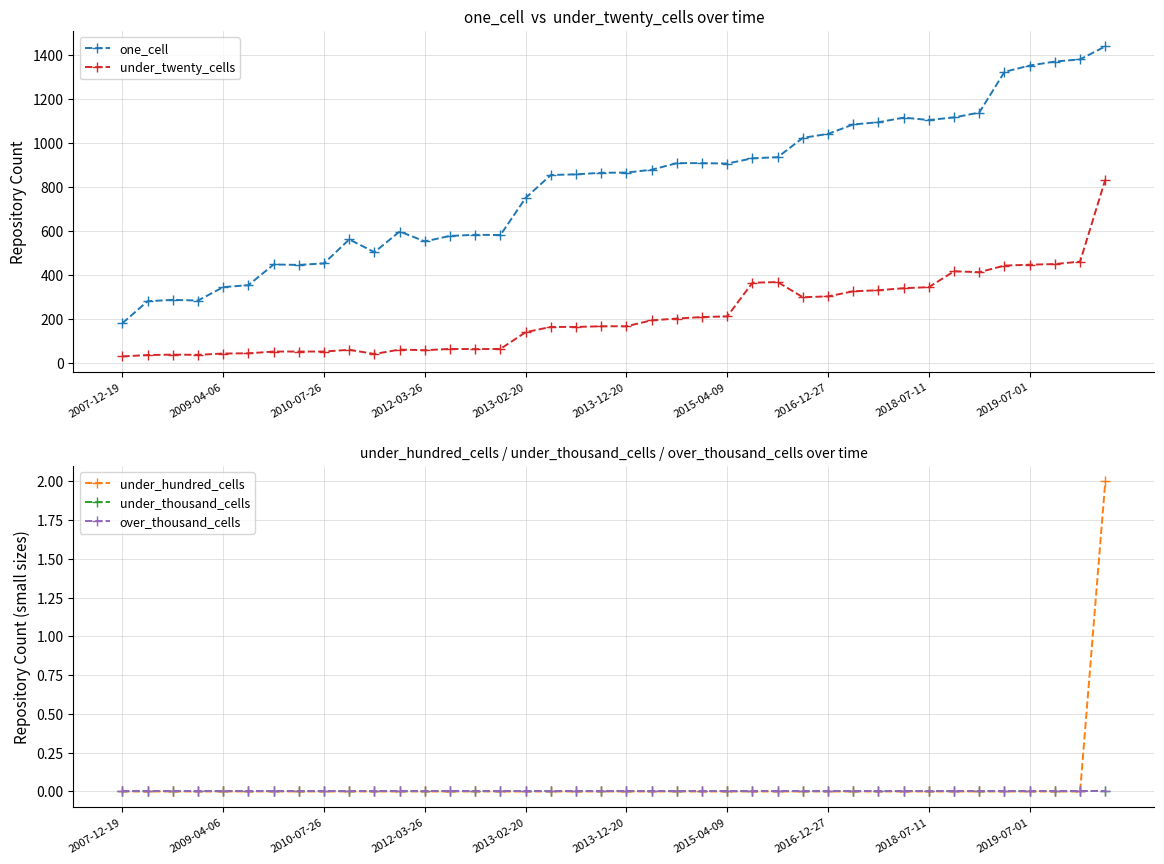

At 39, list the series in order from smallest to largest.

under_thousand_cells, over_thousand_cells, under_hundred_cells, under_twenty_cells, one_cell